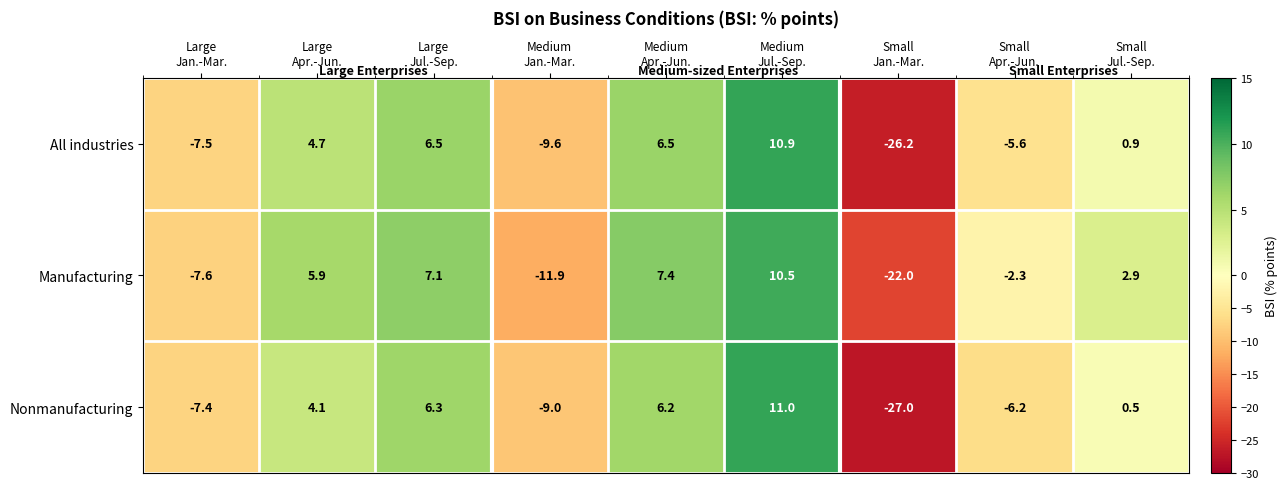

What is the difference between the maximum and second lowest values in the Manufacturing series?

22.4